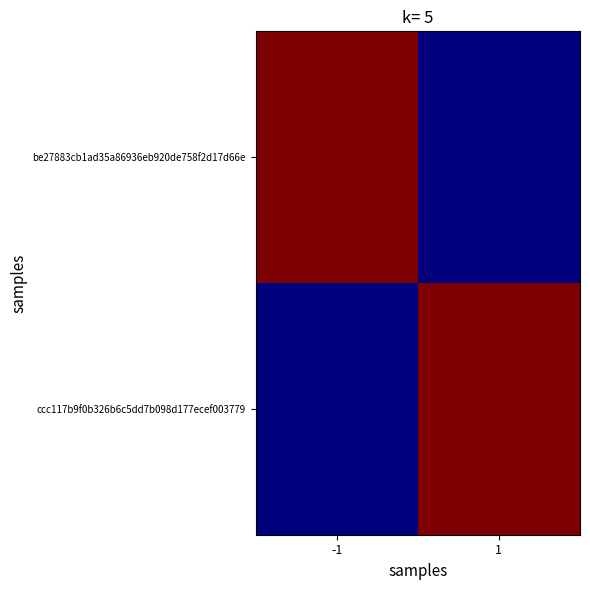

At which category does the chart reach its minimum across all series?

1